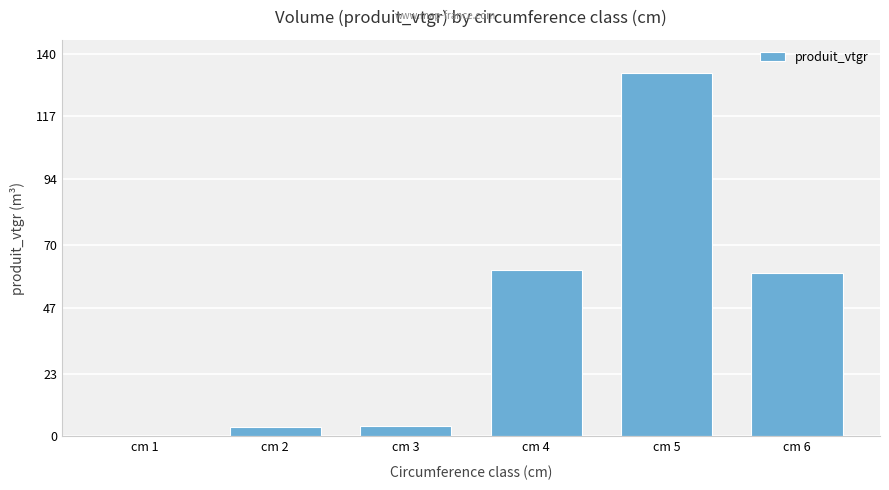

Reading left to right, what are all the values shown in this chart?

0.5	3.3	3.9	61.0	133.0	59.9